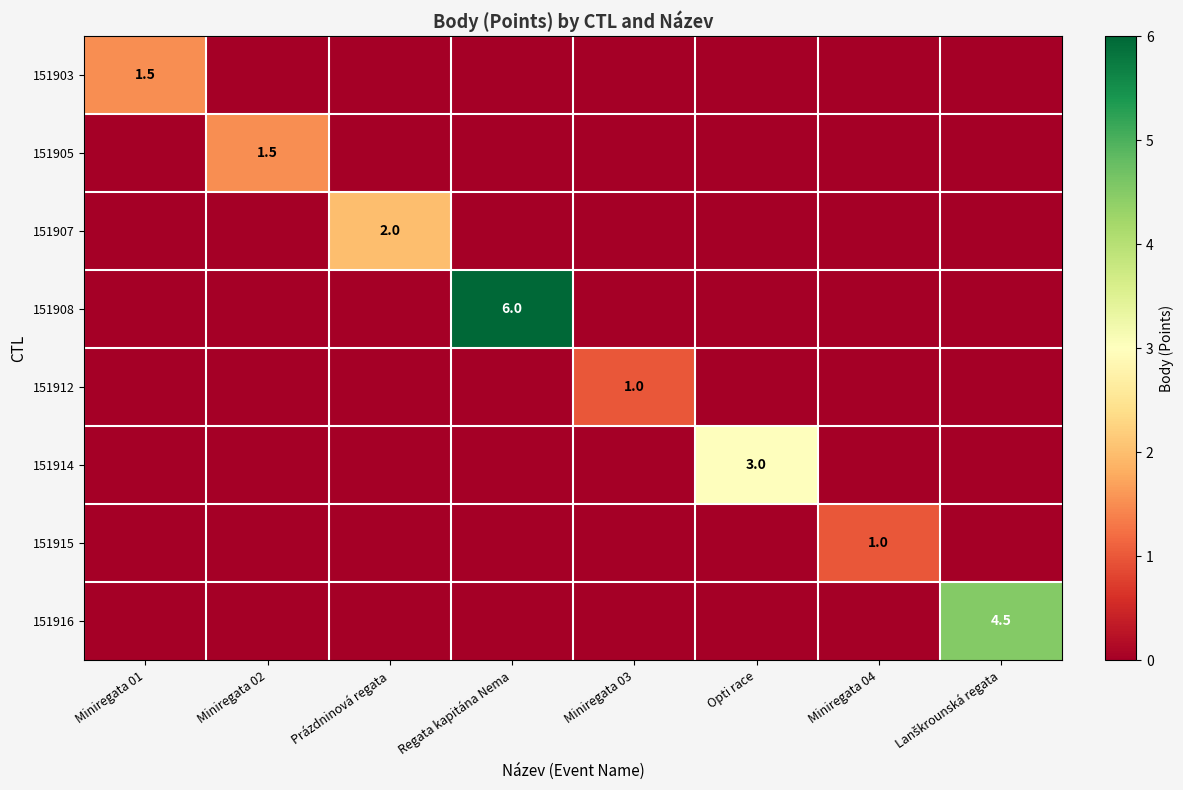

Count the number of data series in this chart.

8